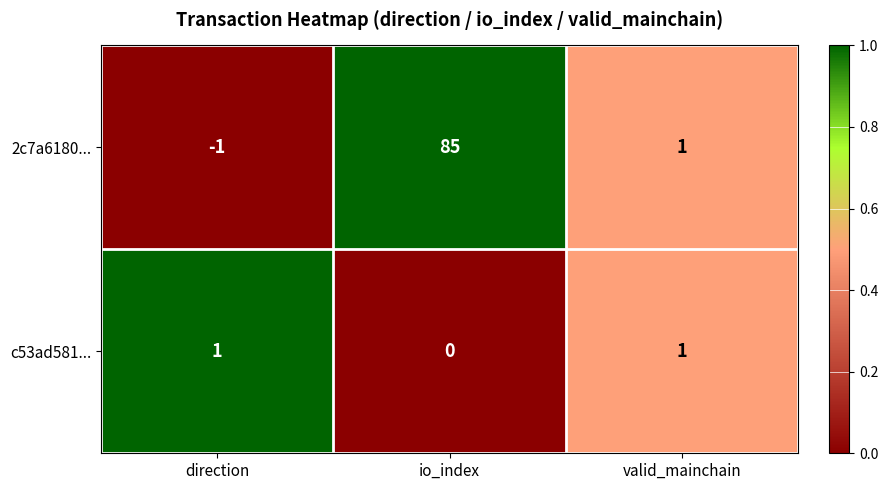

Reading left to right, what are all the values shown in this chart?

2c7a6180...: direction=-1	io_index=85	valid_mainchain=1
c53ad581...: direction=1	io_index=0	valid_mainchain=1